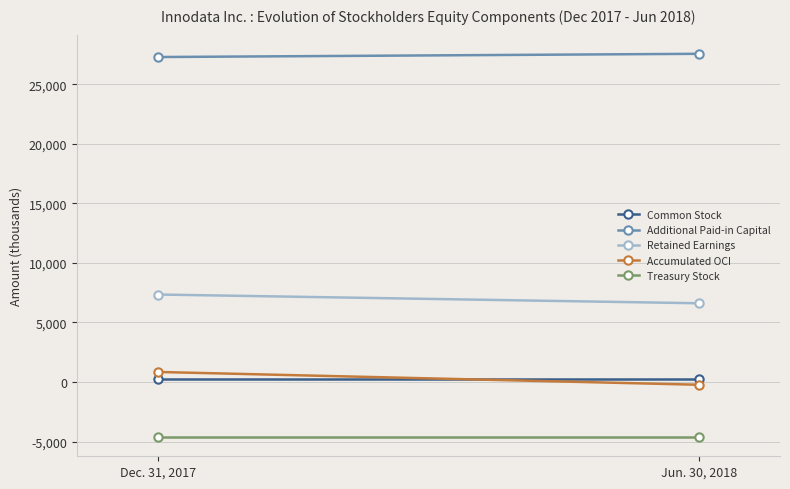

Which series changed the most between Dec. 31, 2017 and Jun. 30, 2018?

Accumulated OCI